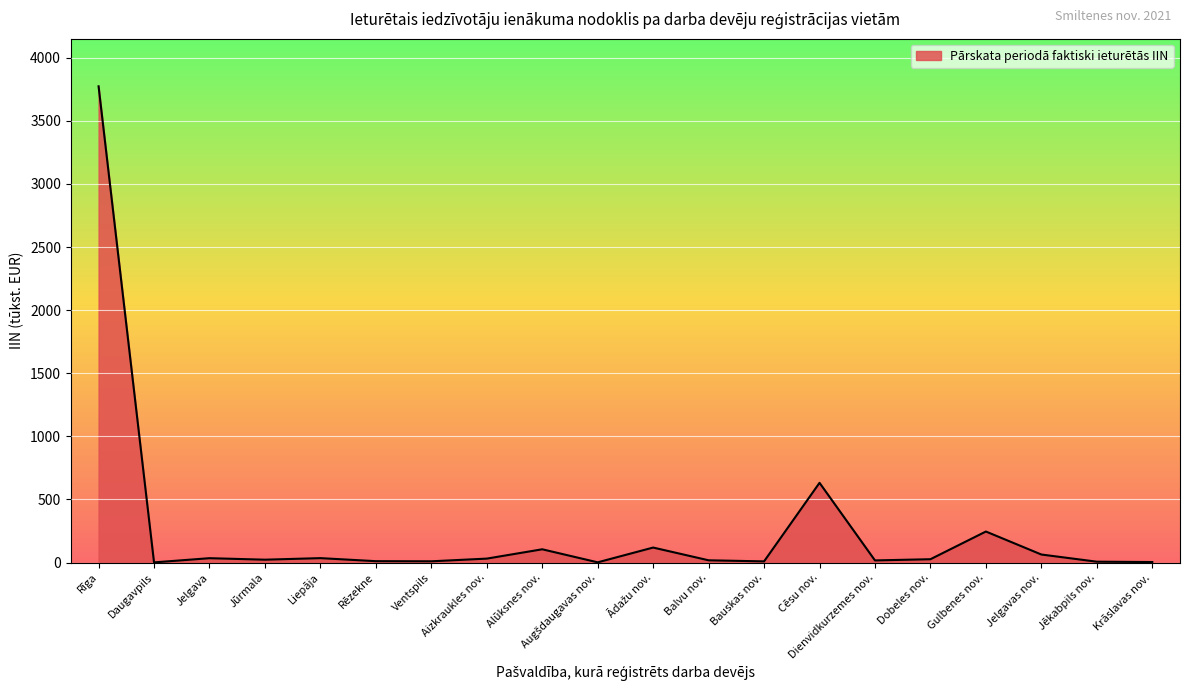

Where is the first local minimum?

Daugavpils